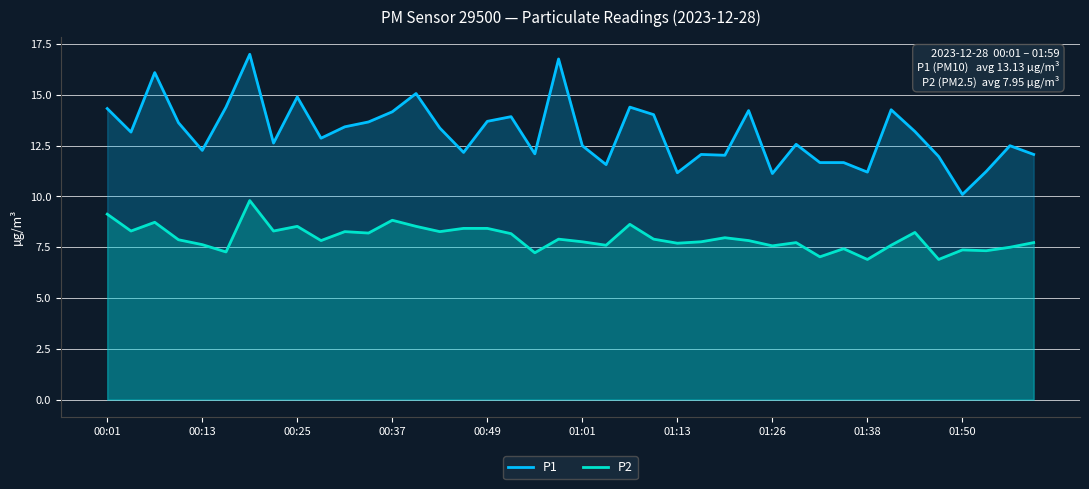

What is the total value across all series at 11?

21.9